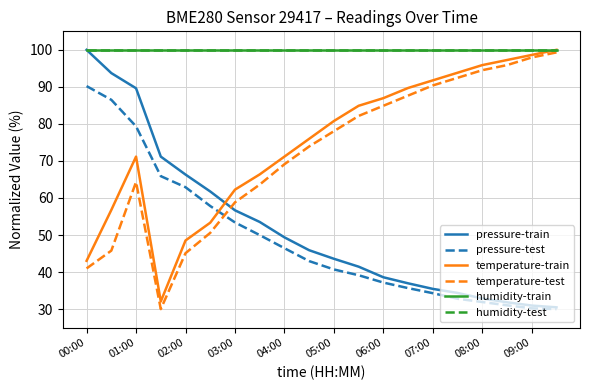

List the series in order of their peak value, lowest first.

pressure-test, temperature-test, pressure-train, temperature-train, humidity-train, humidity-test